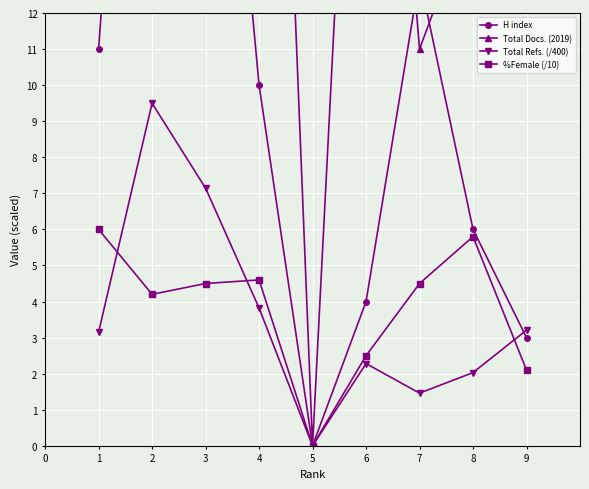

Rank the series by their maximum value, from lowest to highest.

%Female (/10), Total Refs. (/400), H index, Total Docs. (2019)